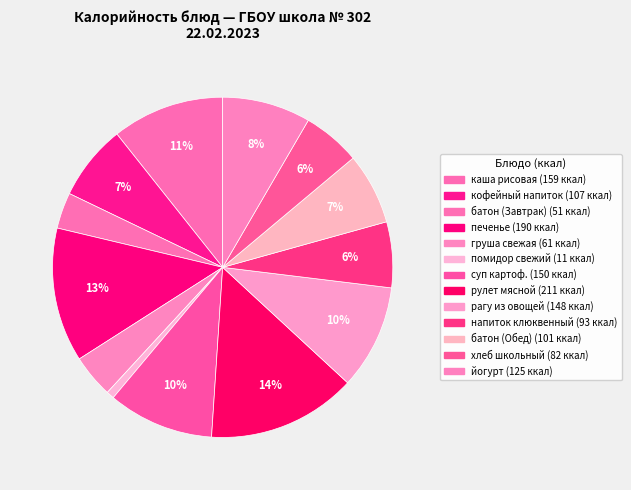

How many segments does this pie chart have?

13